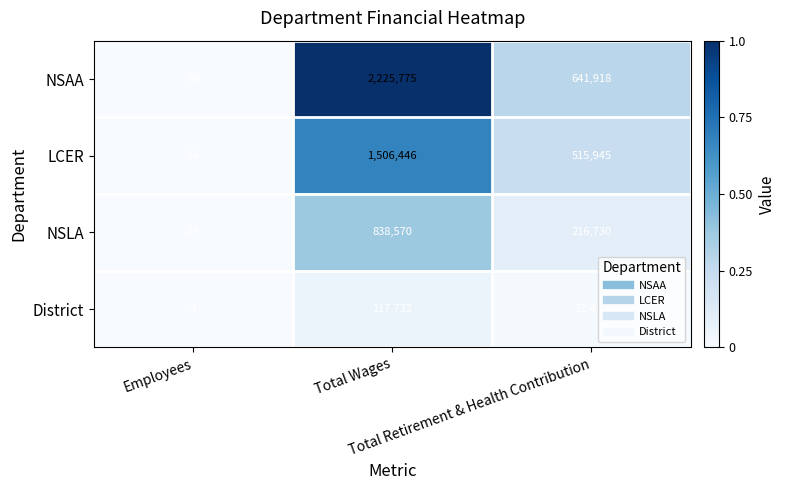

Rank the series by their average value, from lowest to highest.

District, NSLA, LCER, NSAA